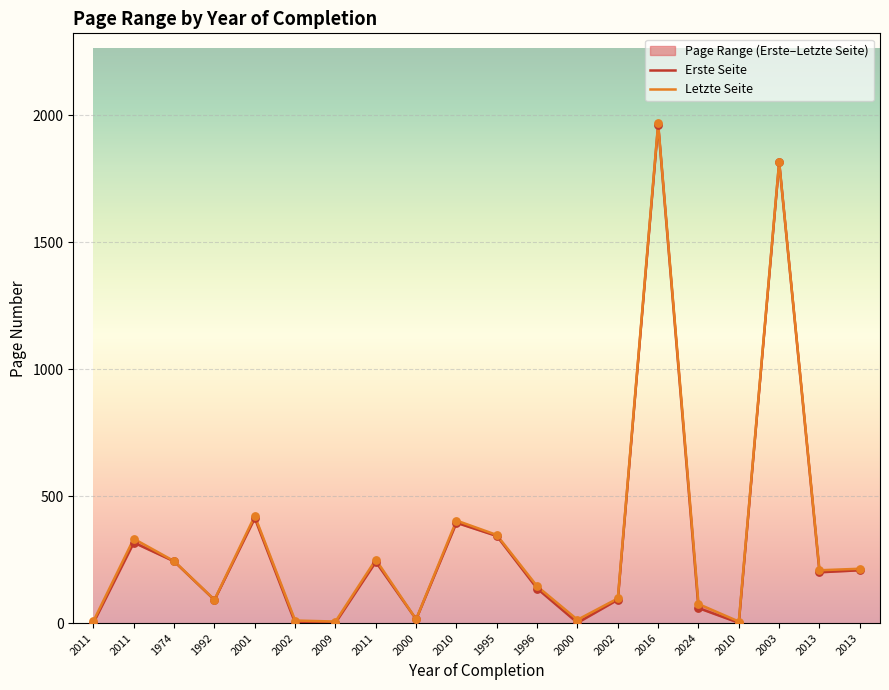

Is the value of Letzte Seite at 2024 greater than the value of Erste Seite at 2016?

No